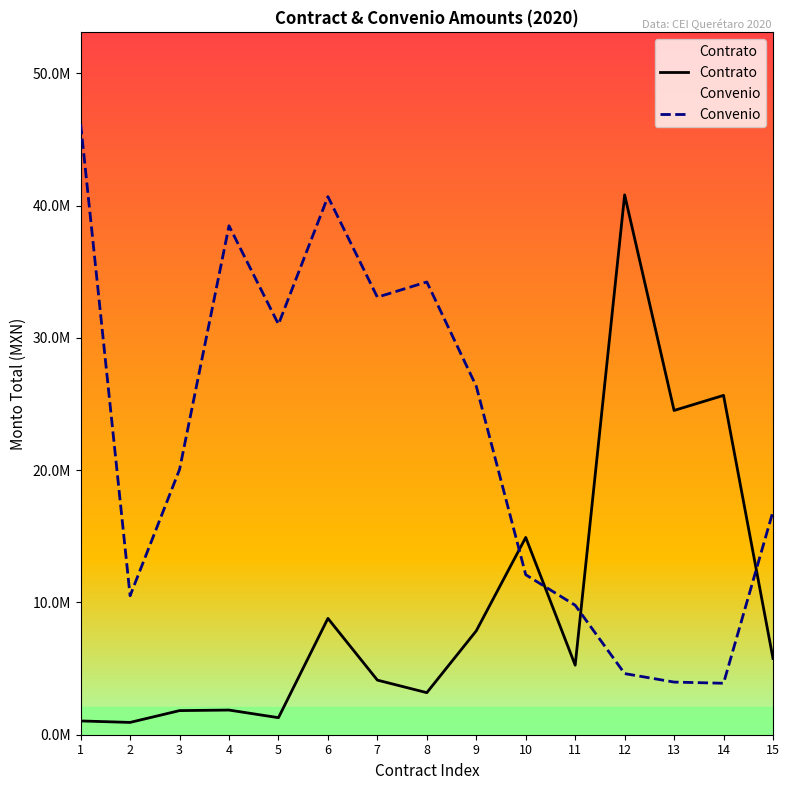

What is the value of the Convenio point at the 9th from the left?

26336605.1